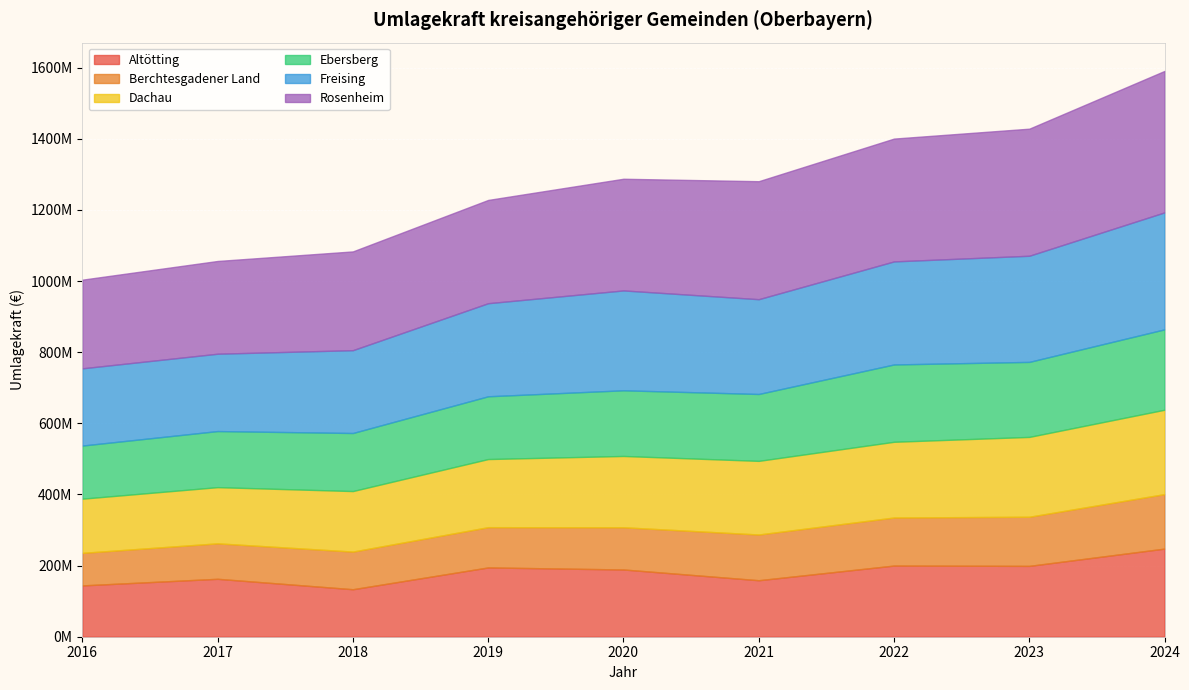

What is the minimum value shown in the chart?

91506491